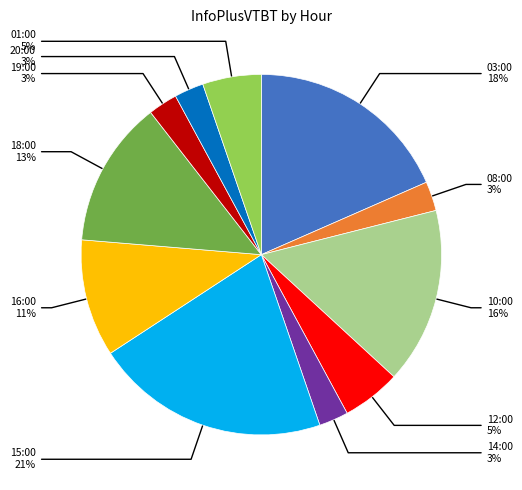

To the nearest percent, what percentage of the pie is 20:00?

3%